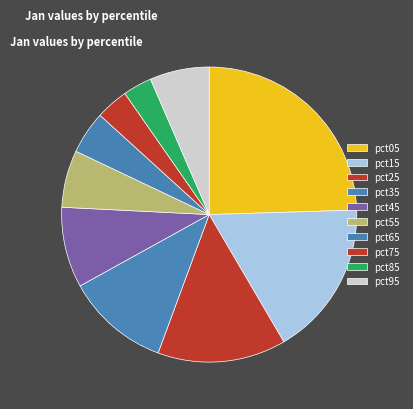

Count the number of slices in the pie.

10